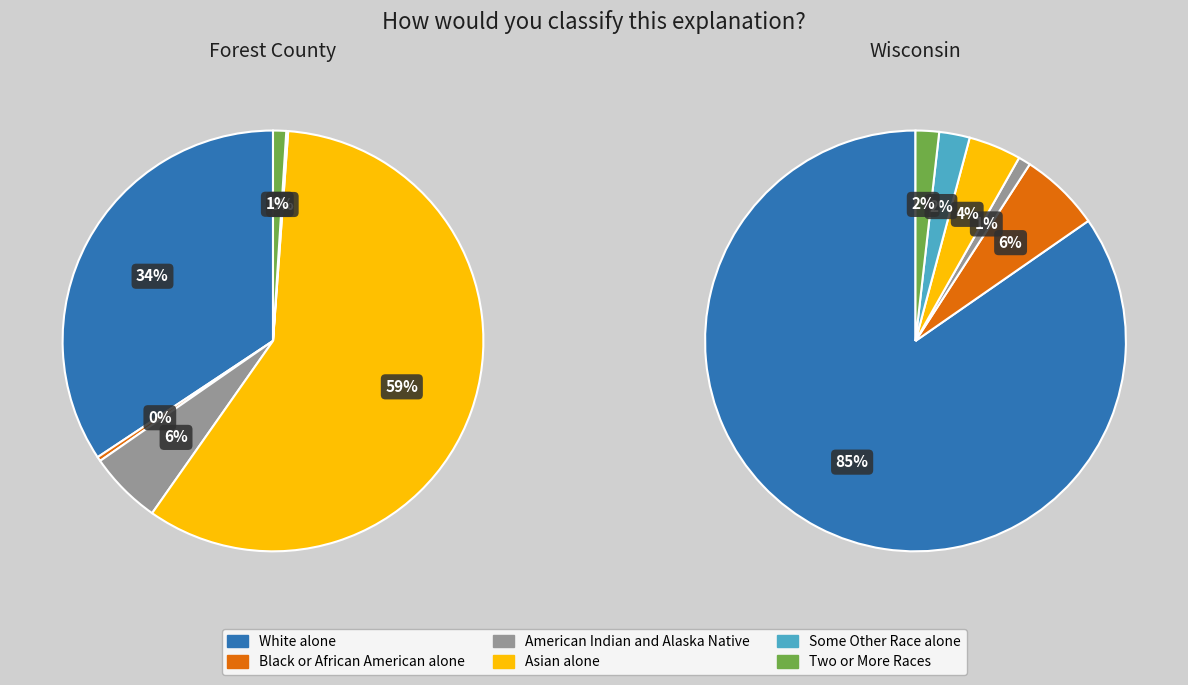

To the nearest percent, what portion does 5 represent?

2%